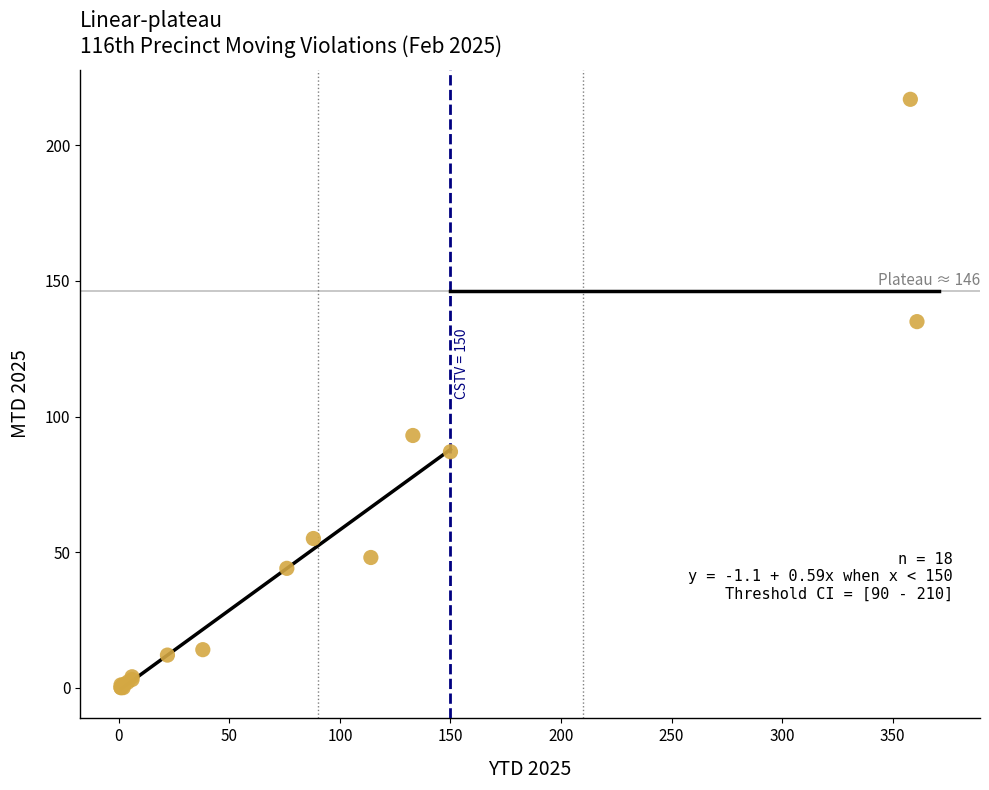

What Y value in the scatter plot is closest to 108?

93